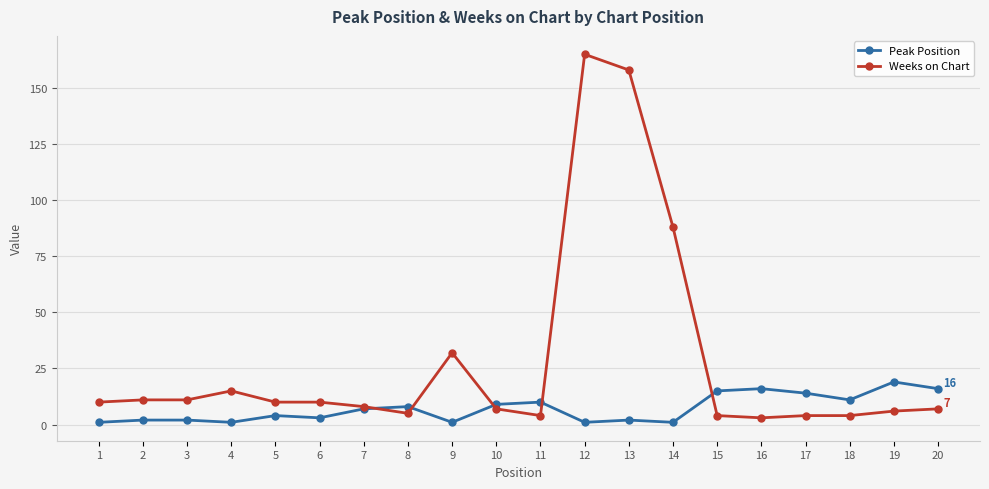

Reading left to right, extract all data points from this chart.

Peak Position: 1=1	2=2	3=2	4=1	5=4	6=3	7=7	8=8	9=1	10=9	11=10	12=1	13=2	14=1	15=15	16=16	17=14	18=11	19=19	20=16
Weeks on Chart: 1=10	2=11	3=11	4=15	5=10	6=10	7=8	8=5	9=32	10=7	11=4	12=165	13=158	14=88	15=4	16=3	17=4	18=4	19=6	20=7